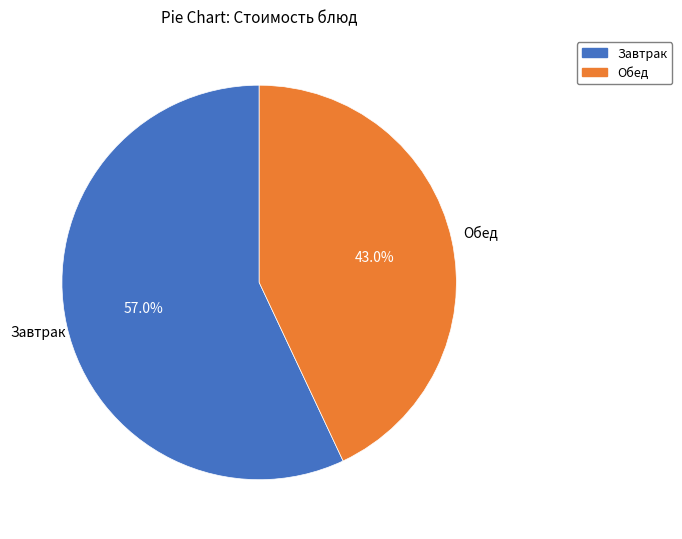

Does any single category account for the majority?

Yes